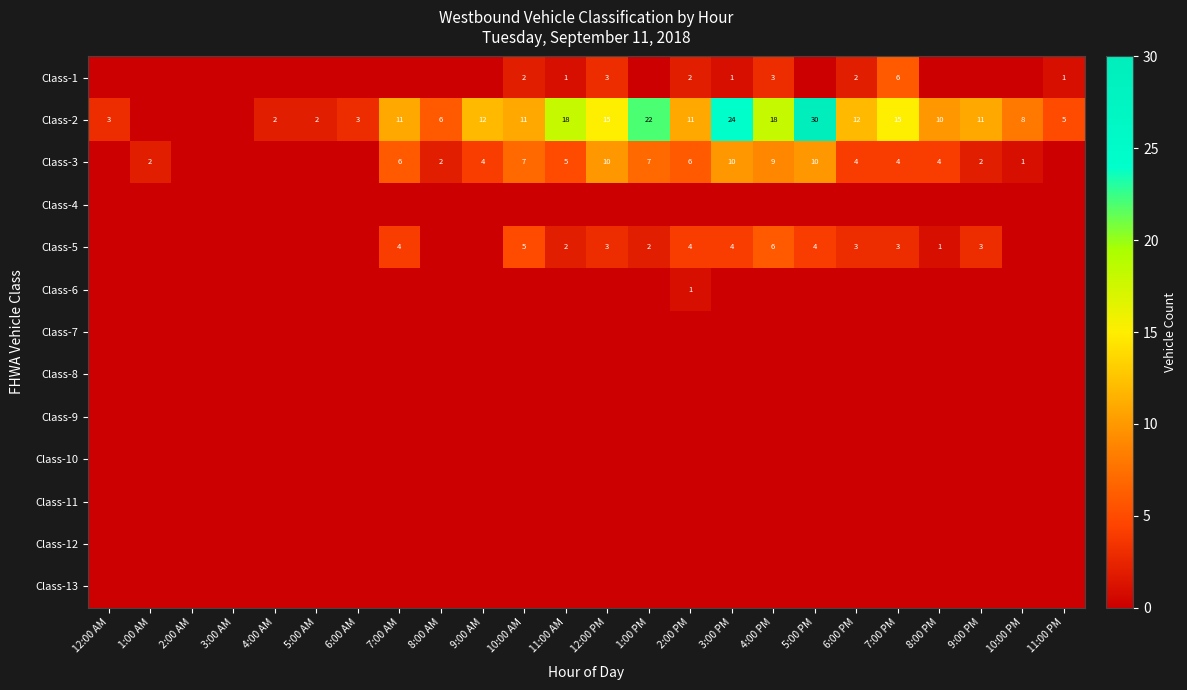

Count the number of categories in the chart.

24